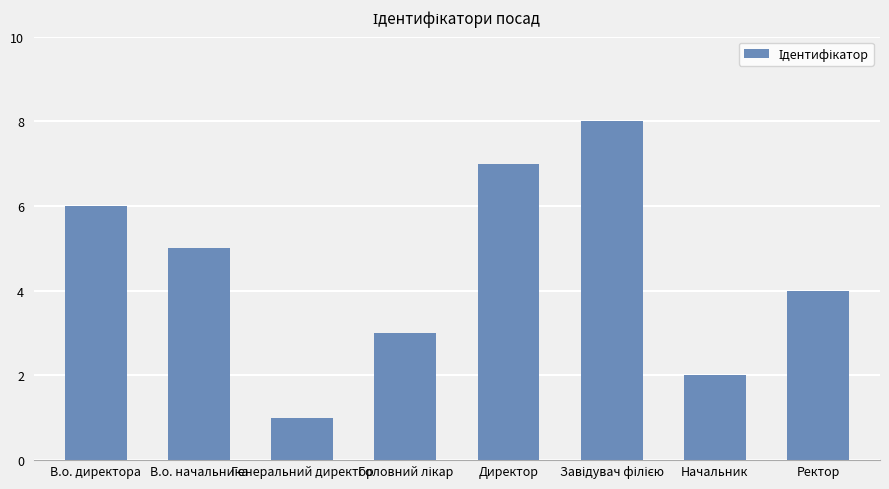

True or false: the data shows 9 at В.о. директора.

False